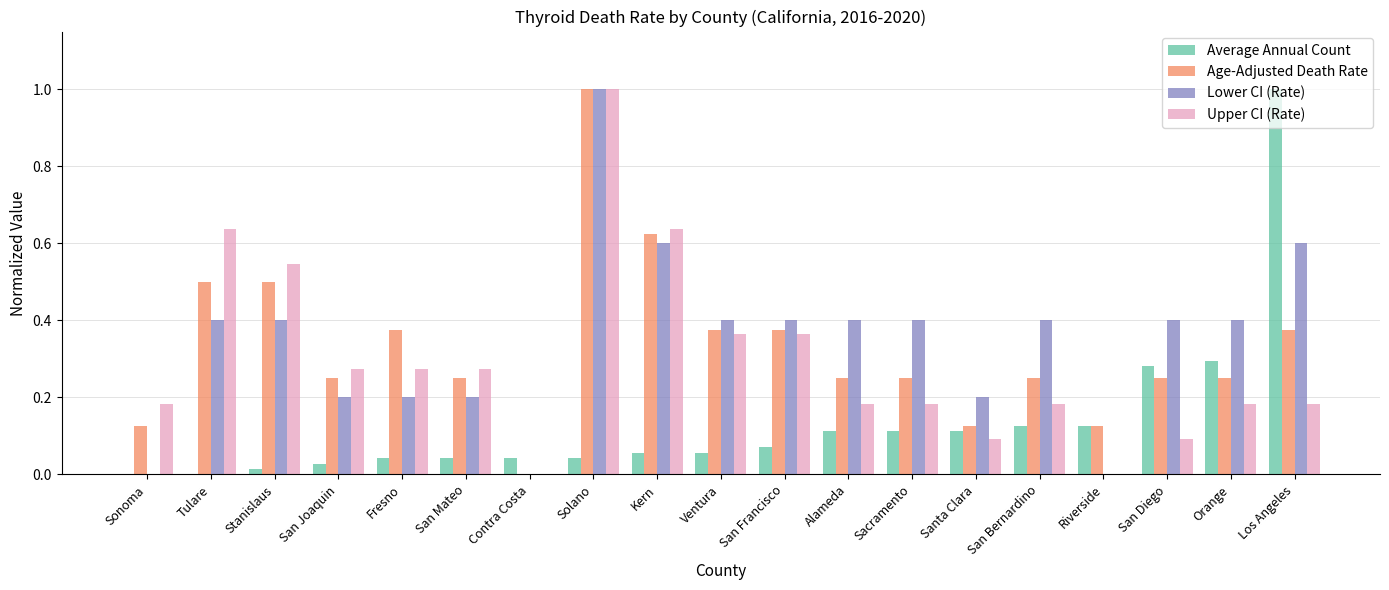

What is the maximum value for Lower CI (Rate)?

1.0